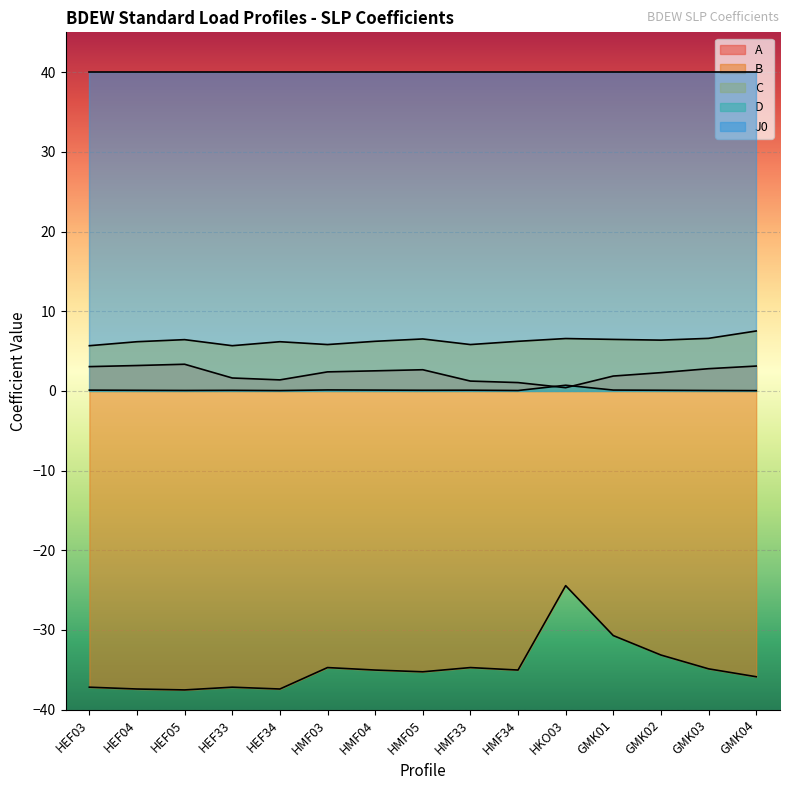

Which category has the highest value in the A series?

HEF05